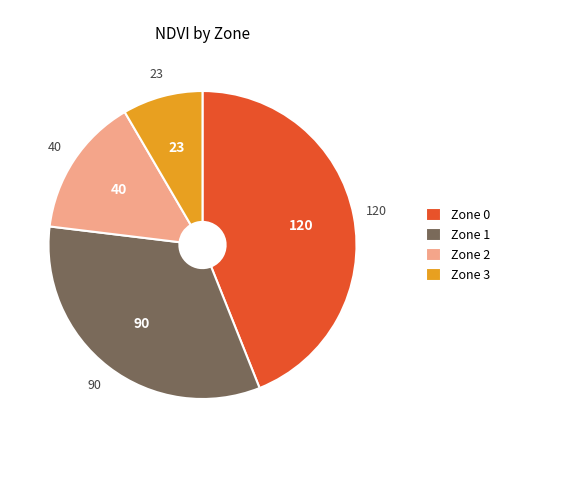

What is the ratio of the value at Zone 2 to the value at Zone 1?

0.4